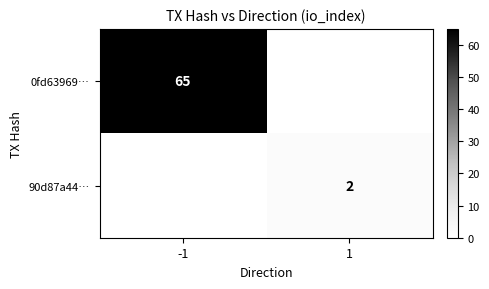

The 90d87a44… series shows 2 at 1. True or false?

True